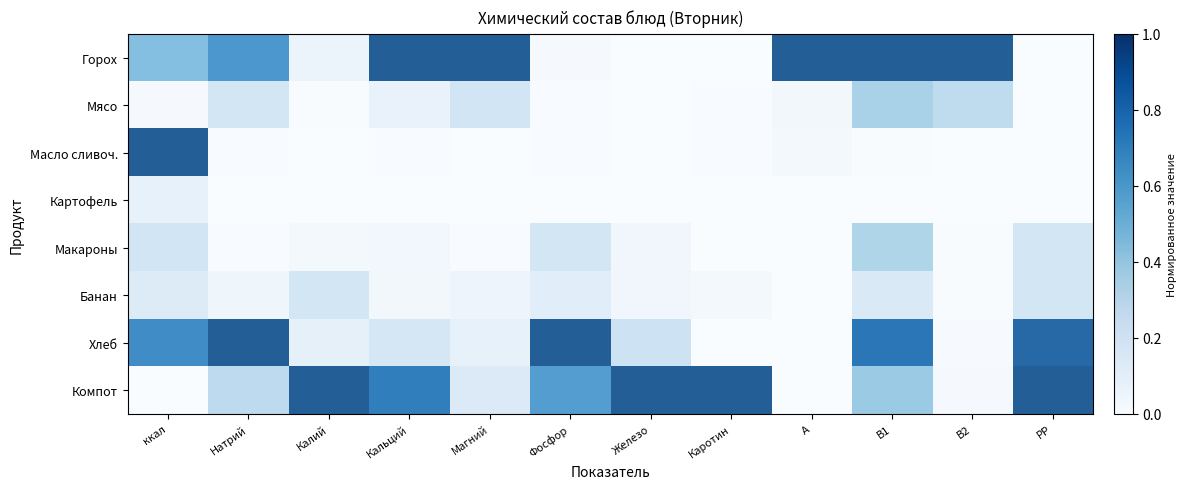

At which category does the chart reach its peak across all series?

Кальций